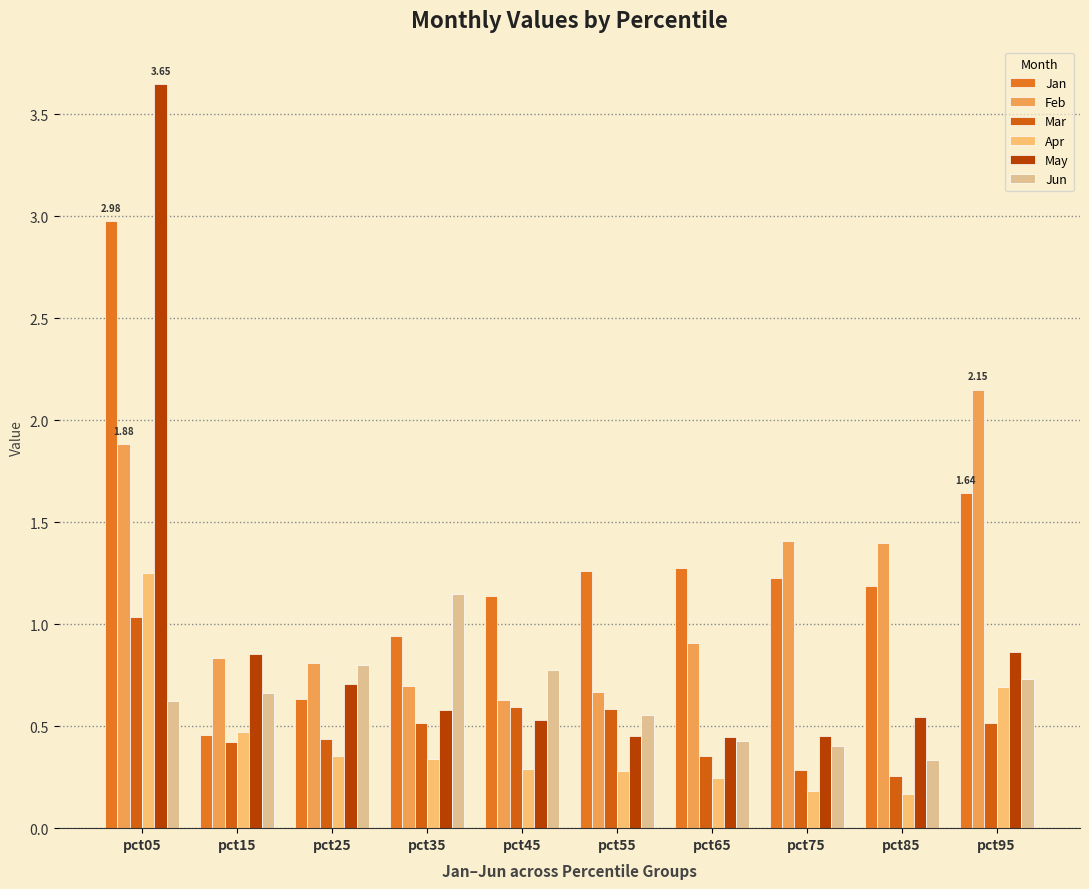

Count the Apr values in the range 0 to 1.

9